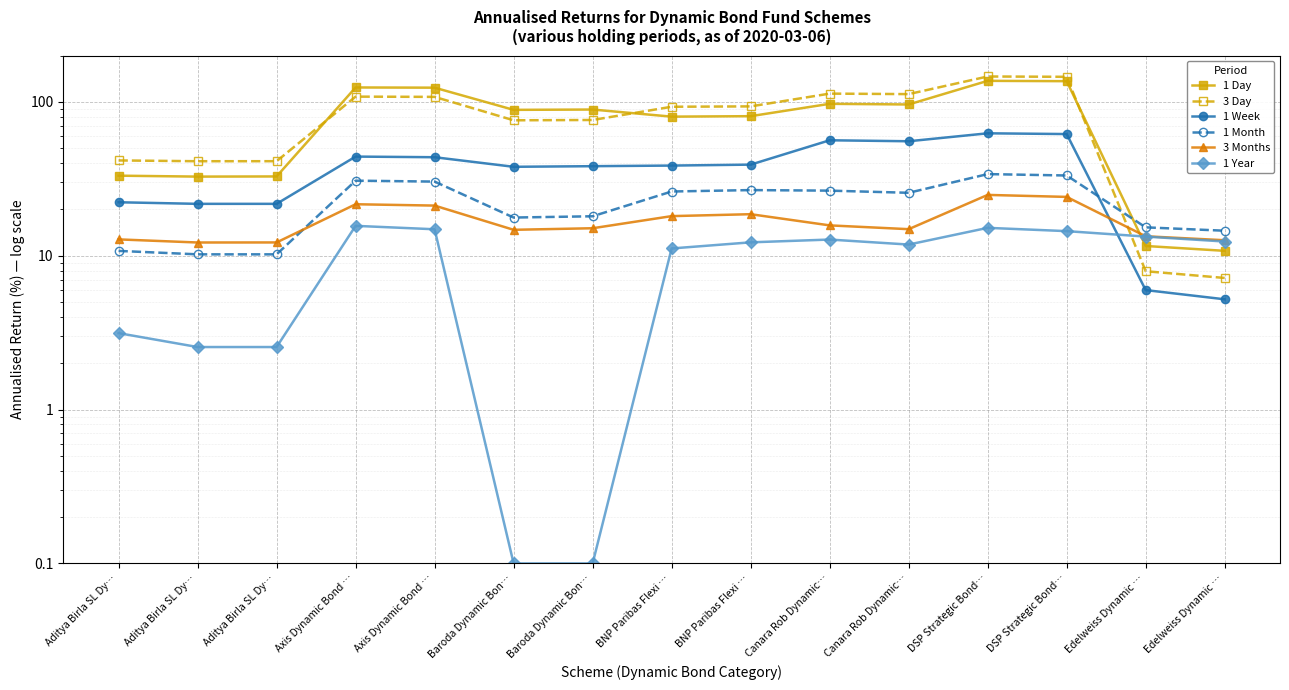

At which label is 1 Week closest to 33?

Baroda Dynamic Bon…